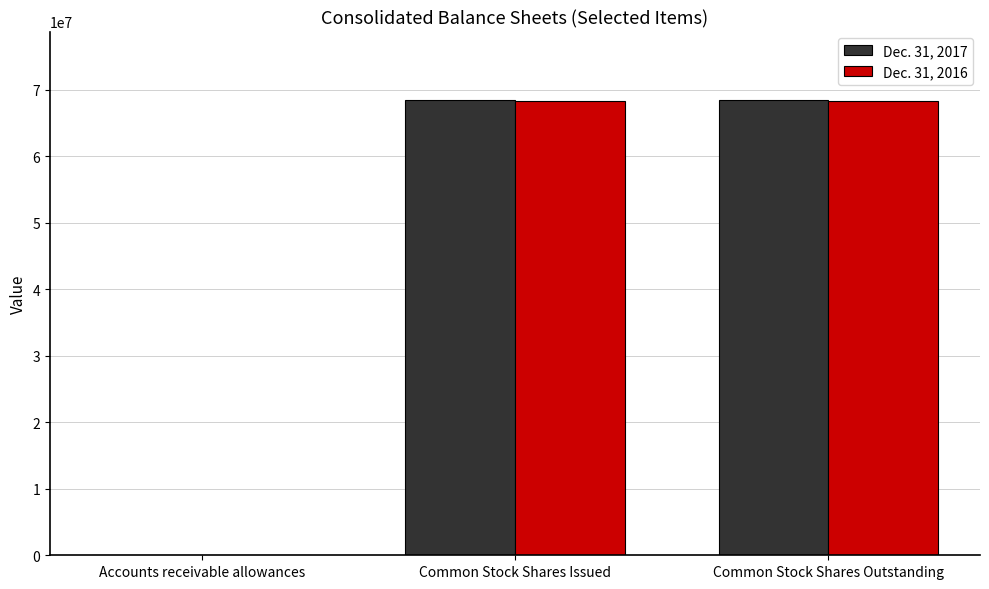

Are the bars grouped side by side (vs. stacked)?

Yes